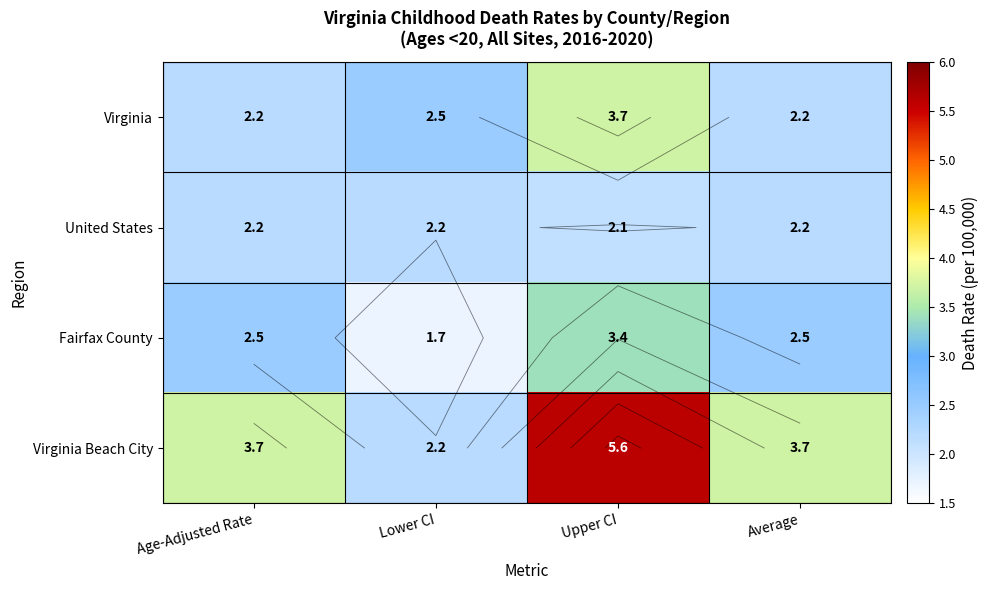

What is the total value across all series at Age-Adjusted Rate?

10.6